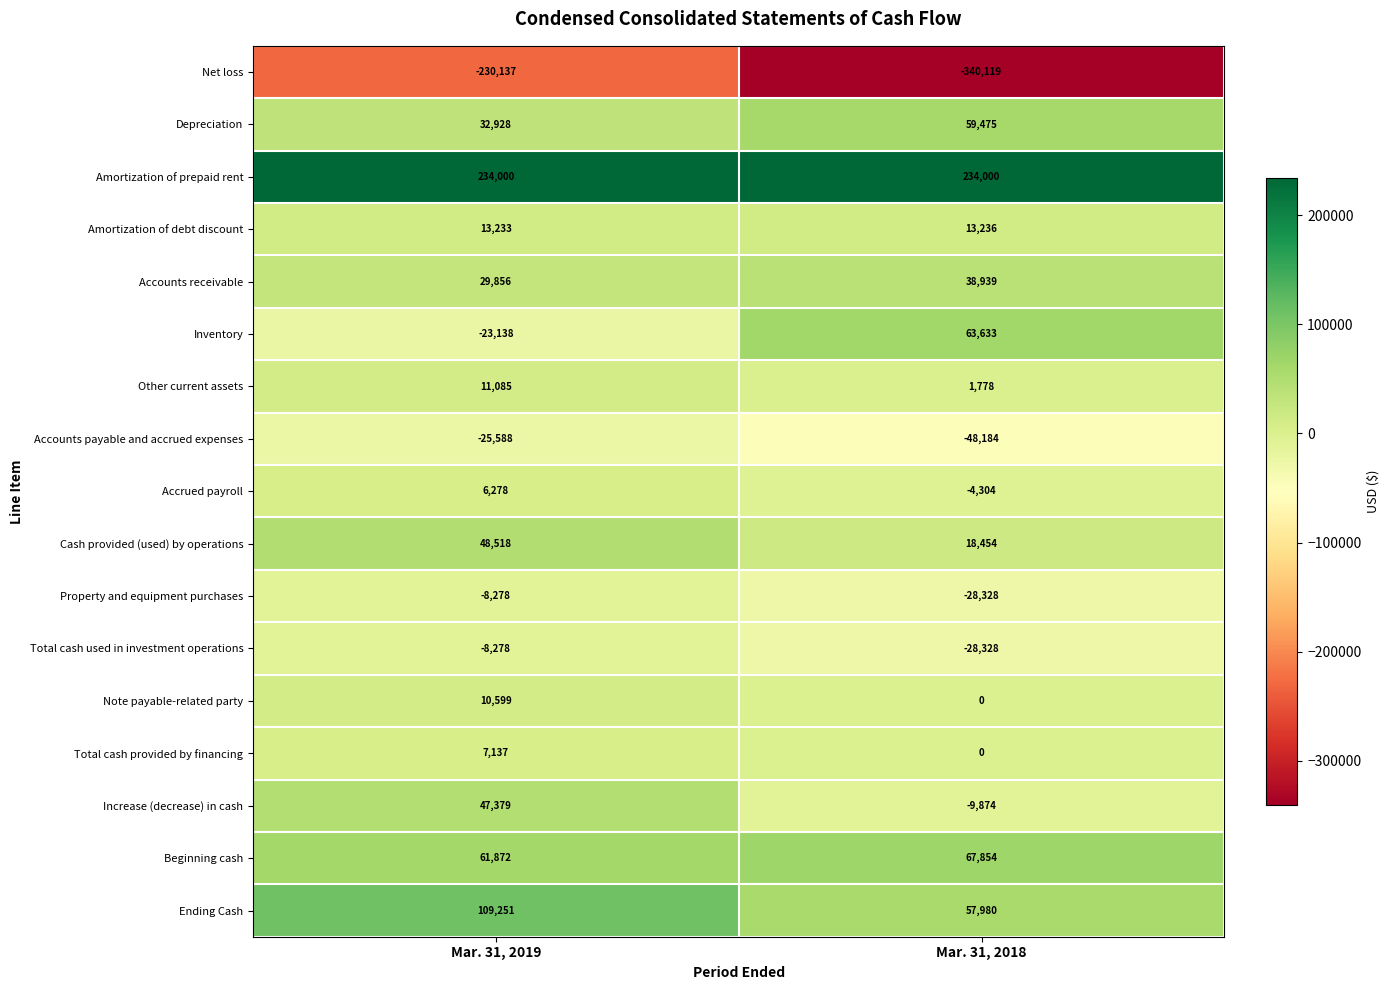

What is the difference between the Note payable-related party values at Mar. 31, 2019 and Mar. 31, 2018?

10599